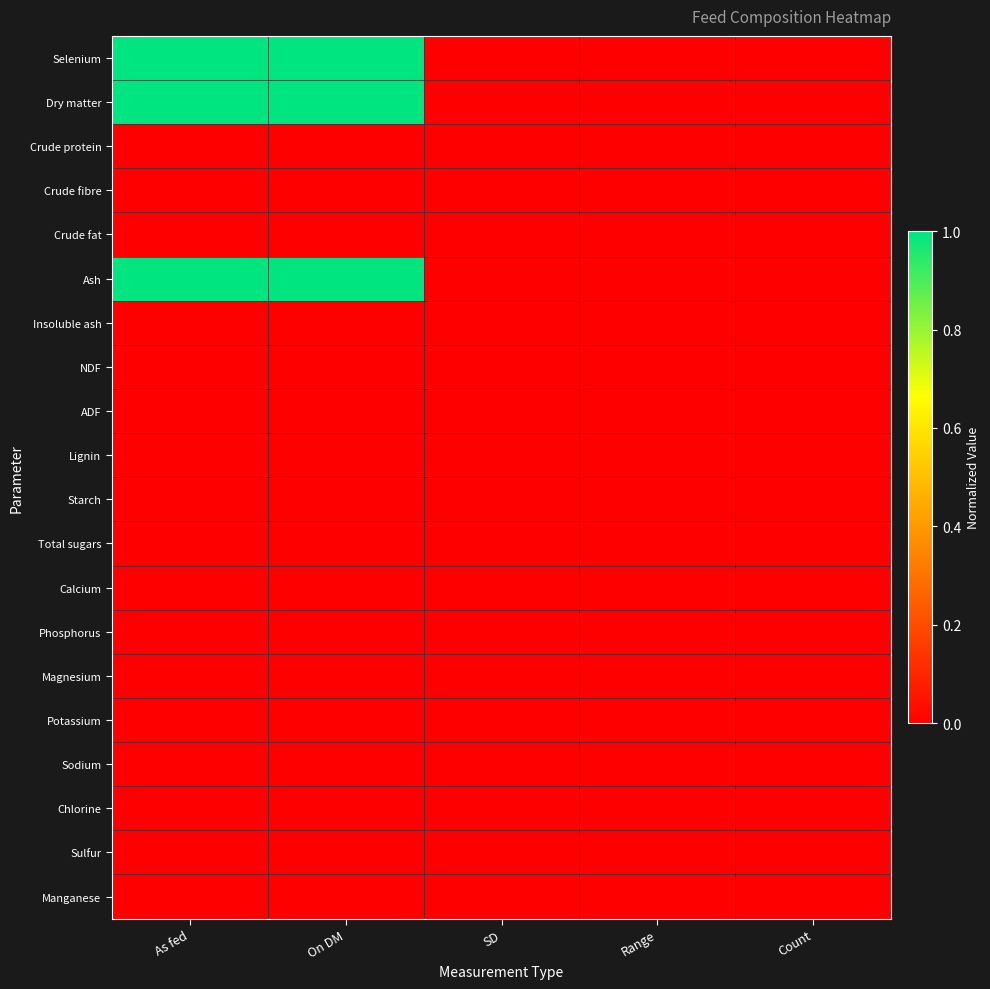

At which category is the sum across all series the highest?

On DM